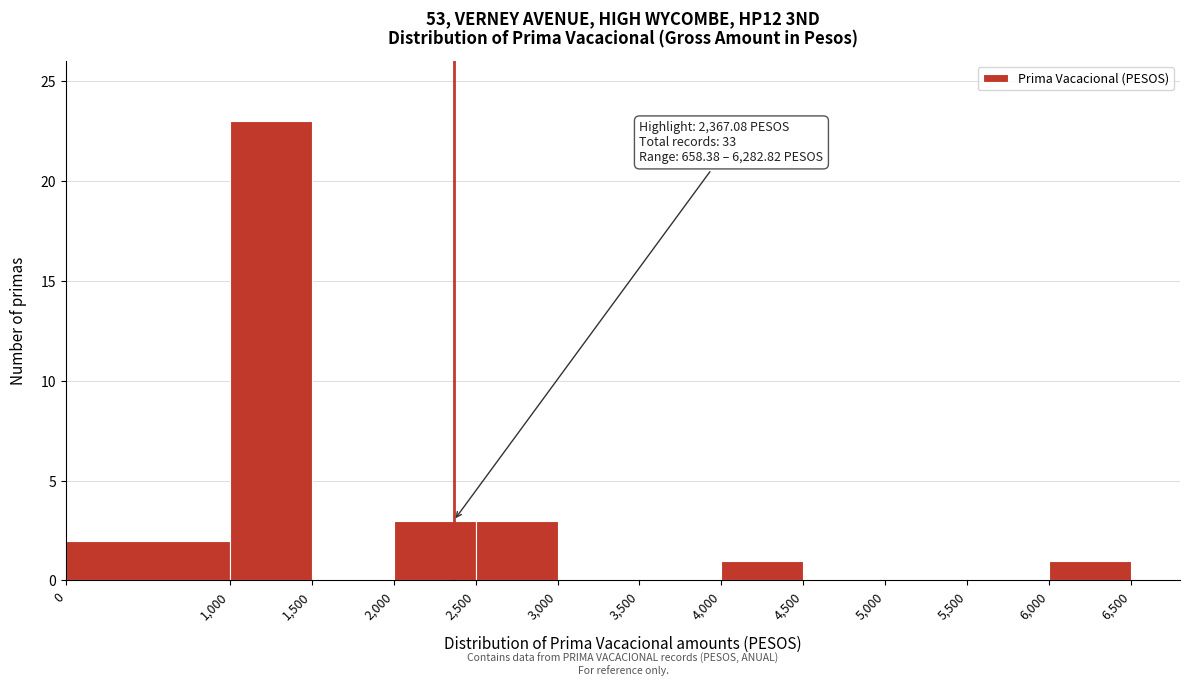

Which range on the x-axis has the tallest bar?

1,000 to 1,500